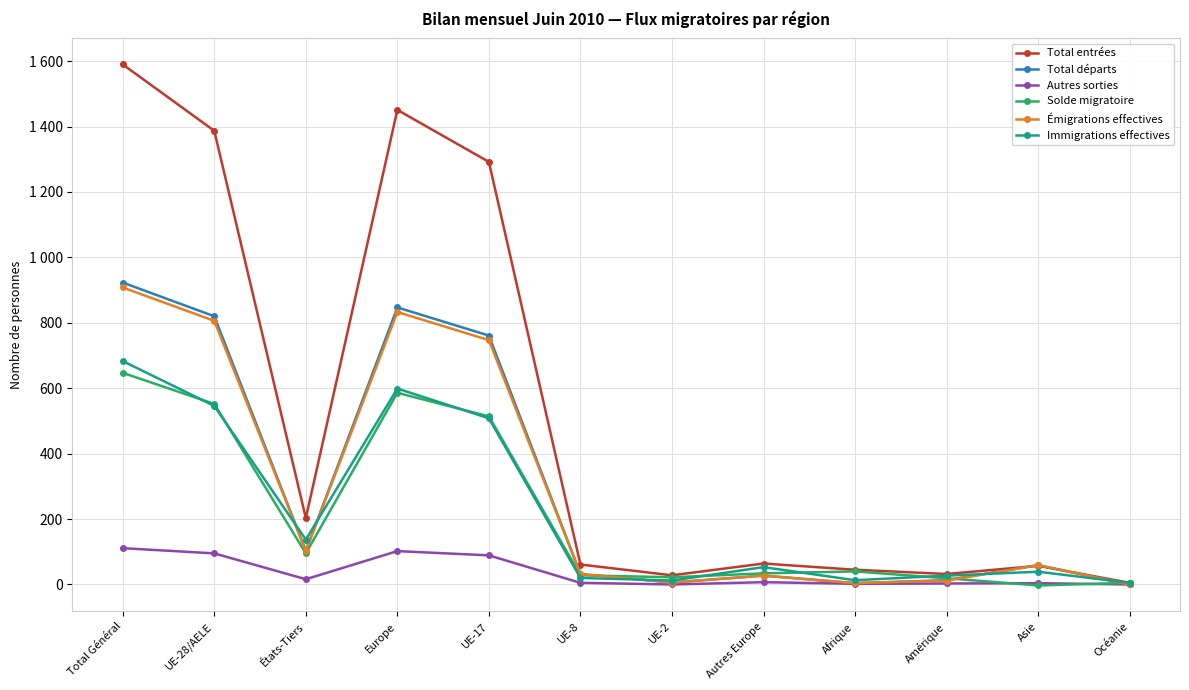

Is this an area chart (filled region under the line)?

No